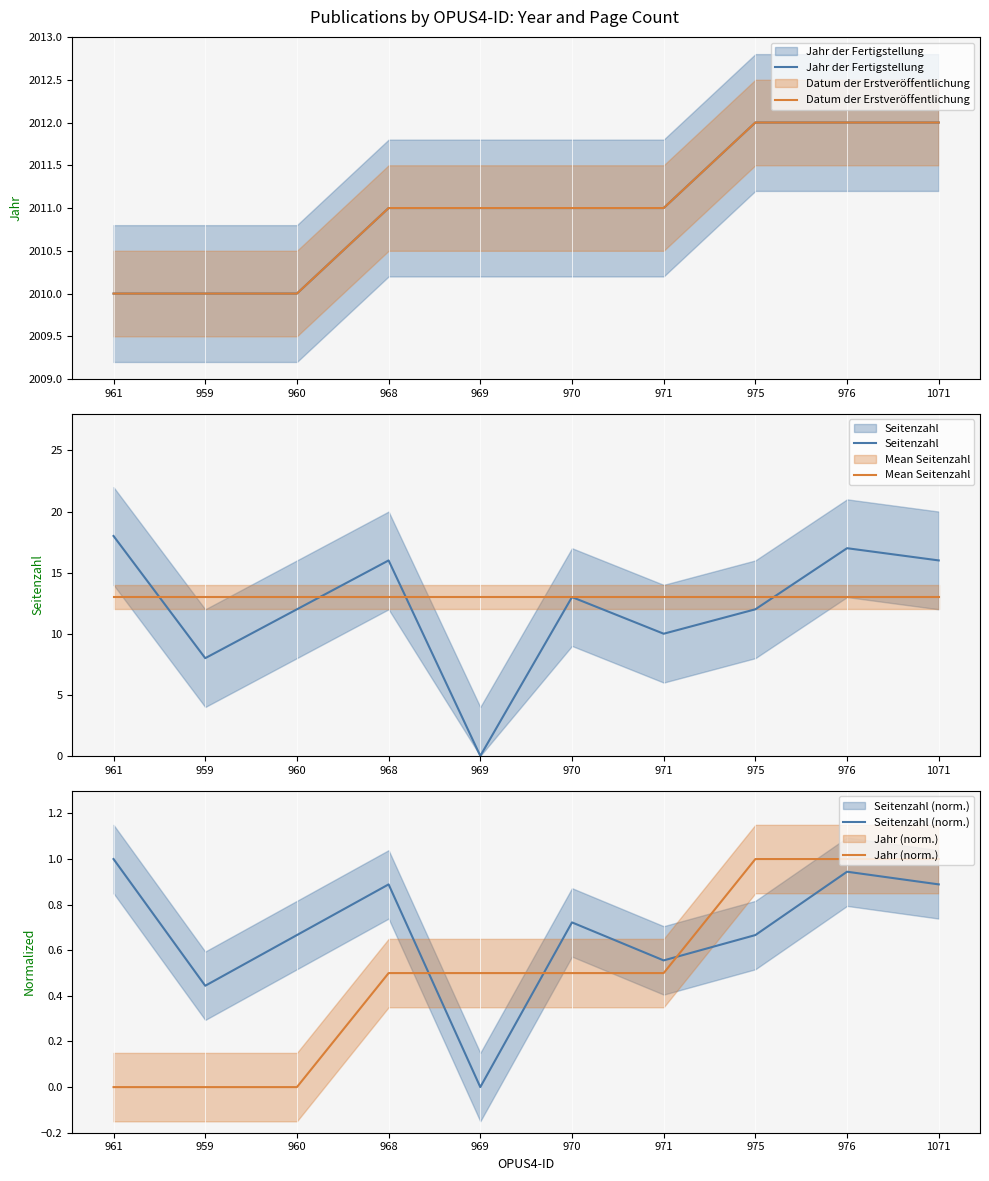

Between 969 and 968, which is larger?

969